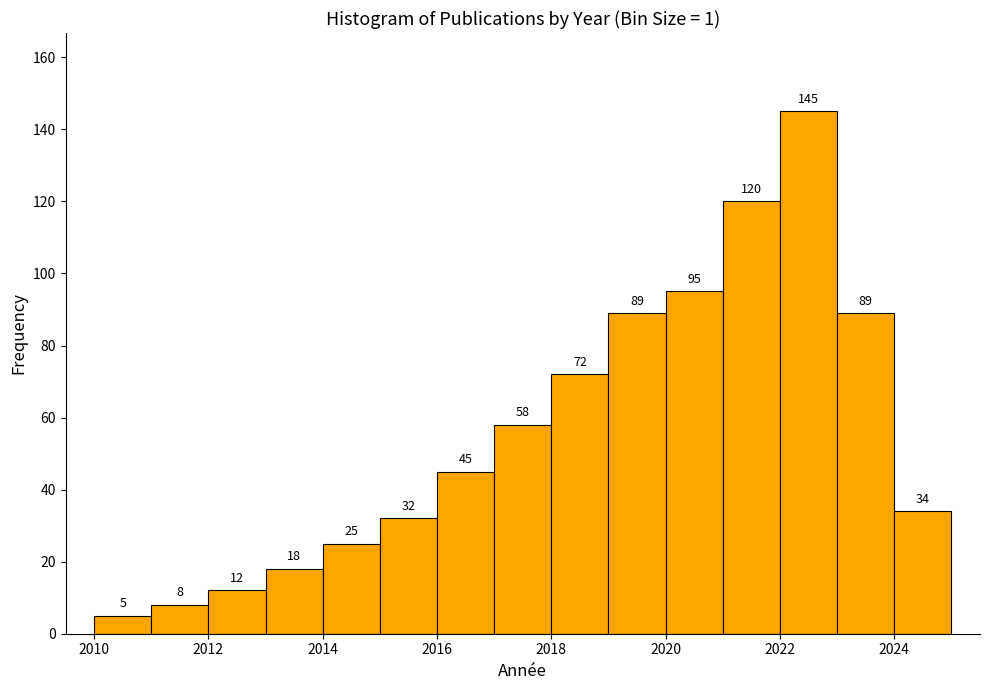

Reading left to right, transcribe this chart: for each bar, give the range it covers on the x-axis and its height.

2010 to 2011: 5
2011 to 2012: 8
2012 to 2013: 12
2013 to 2014: 18
2014 to 2015: 25
2015 to 2016: 32
2016 to 2017: 45
2017 to 2018: 58
2018 to 2019: 72
2019 to 2020: 89
2020 to 2021: 95
2021 to 2022: 120
2022 to 2023: 145
2023 to 2024: 89
2024 to 2025: 34